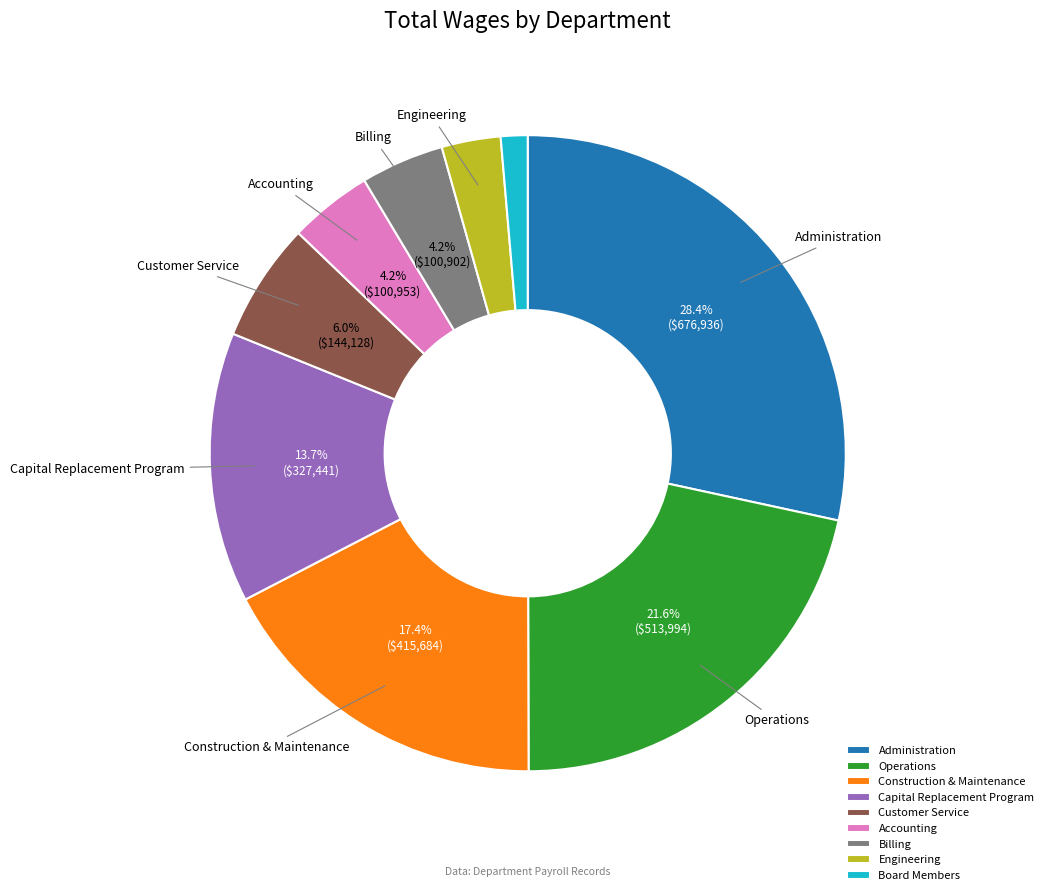

To the nearest percent, what percentage of the pie is Customer Service?

6%